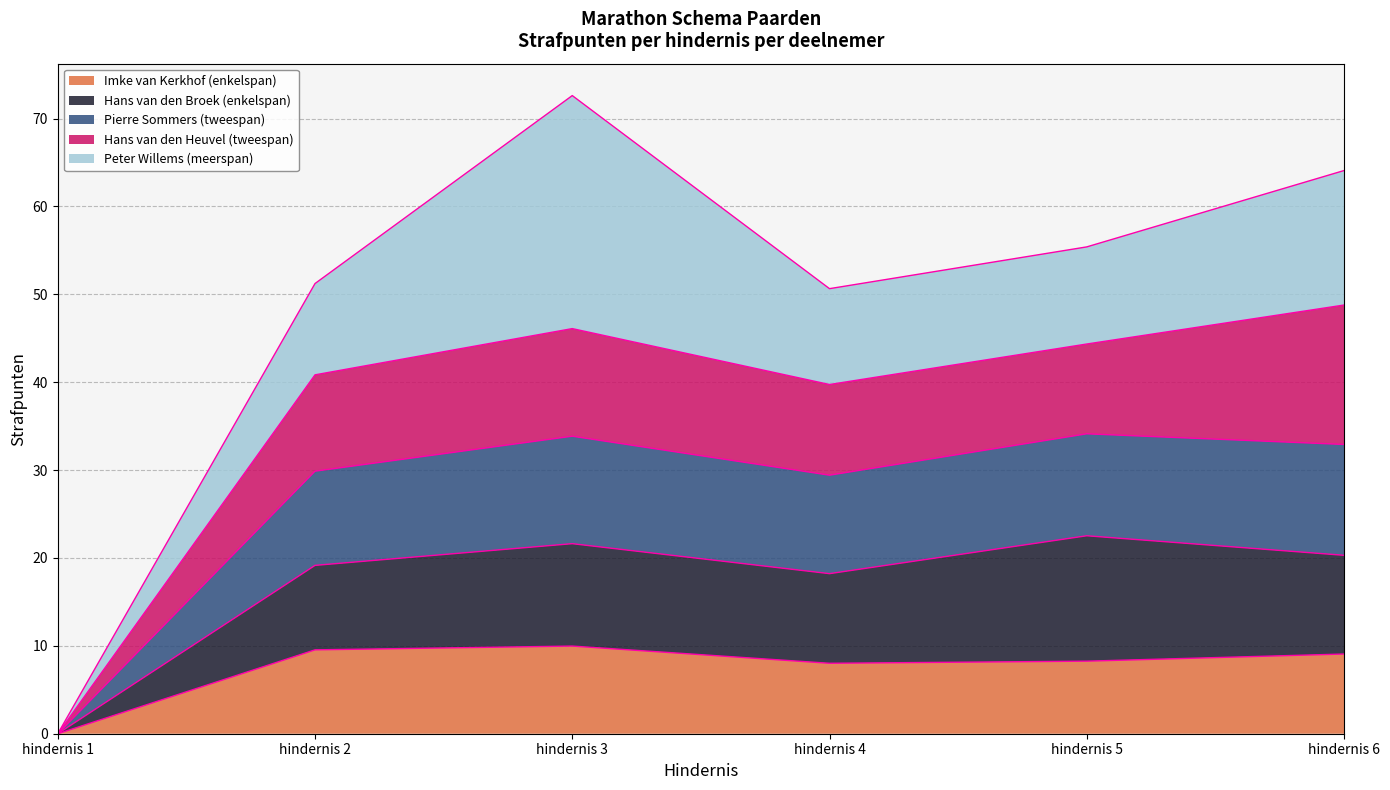

The value of Imke van Kerkhof (enkelspan) at hindernis 3 is 16.0. True or false?

False